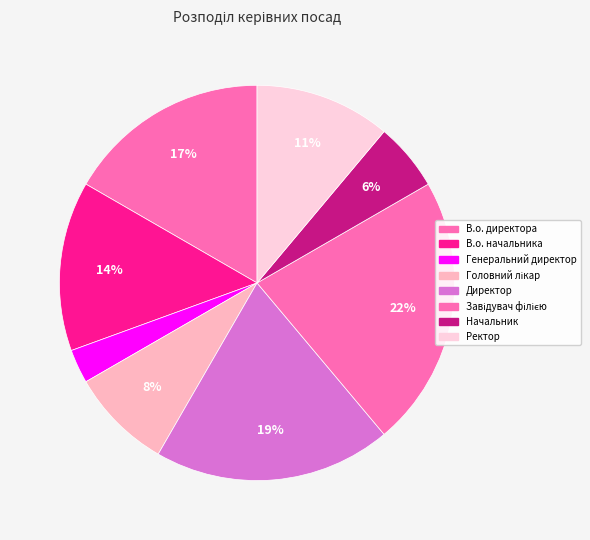

To the nearest percent, what is the average slice percentage?

12%